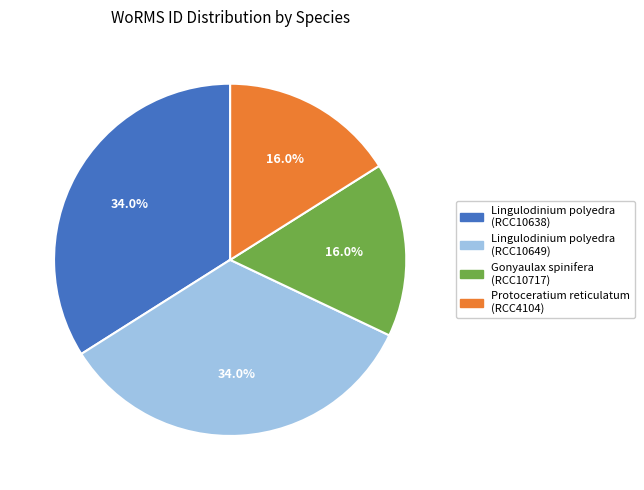

Is there a majority slice in this chart?

No